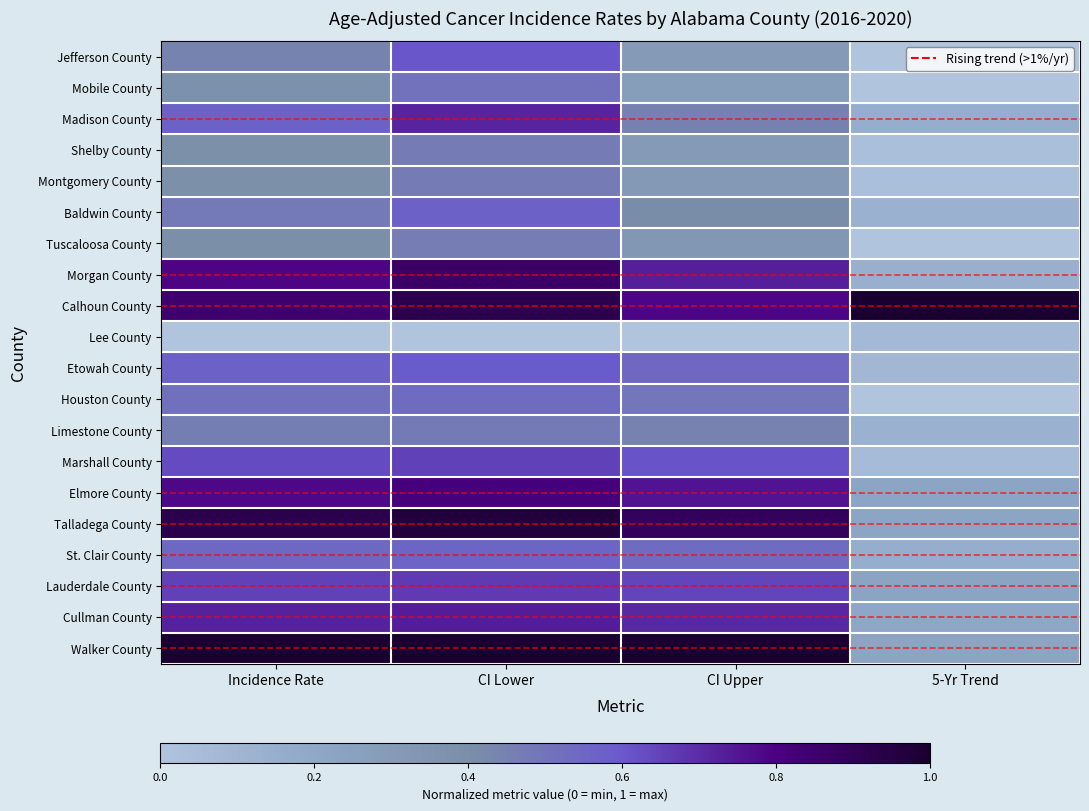

Rank the series at CI Upper from highest to lowest value.

Walker County, Talladega County, Calhoun County, Elmore County, Morgan County, Cullman County, Lauderdale County, Marshall County, Etowah County, St. Clair County, Houston County, Madison County, Limestone County, Baldwin County, Tuscaloosa County, Montgomery County, Shelby County, Jefferson County, Mobile County, Lee County